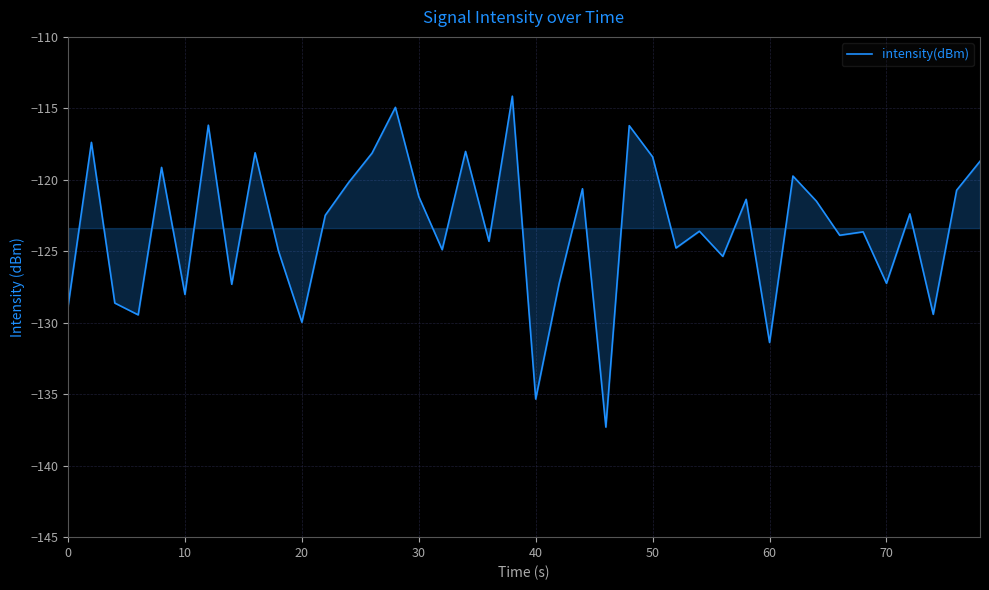

How many lines are shown in the chart?

1